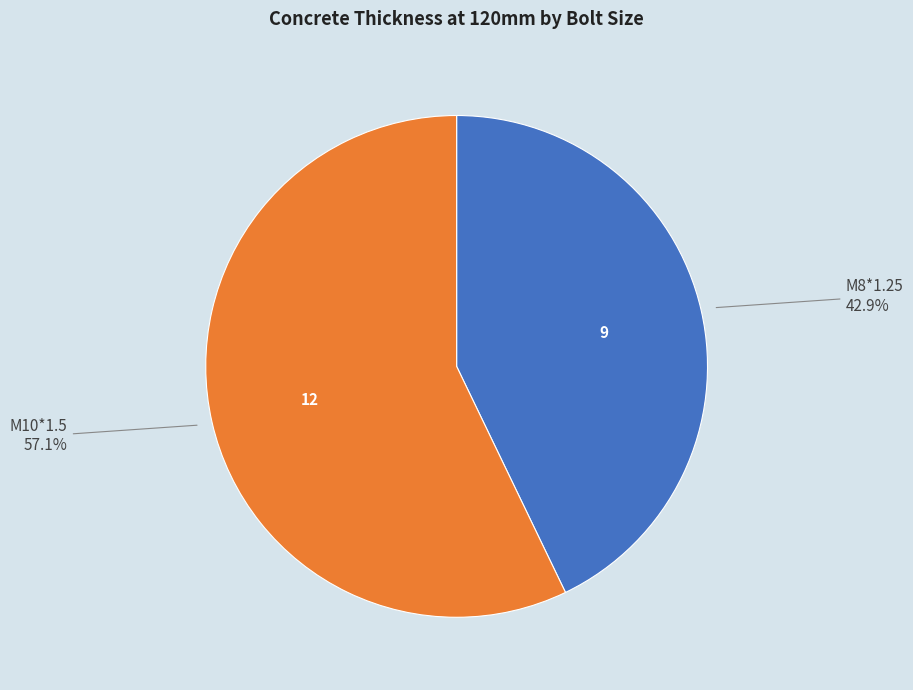

Does any single category account for the majority?

Yes